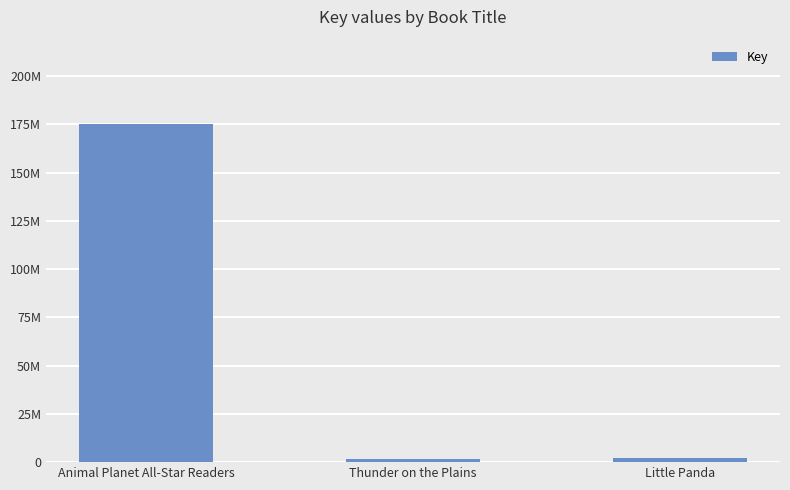

The value at Animal Planet All-Star Readers is 175141161. True or false?

True